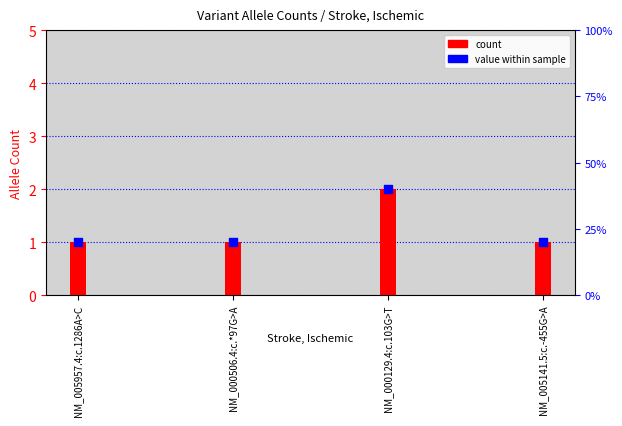

What is the total value across all series at NM_000129.4:c.103G>T?

4